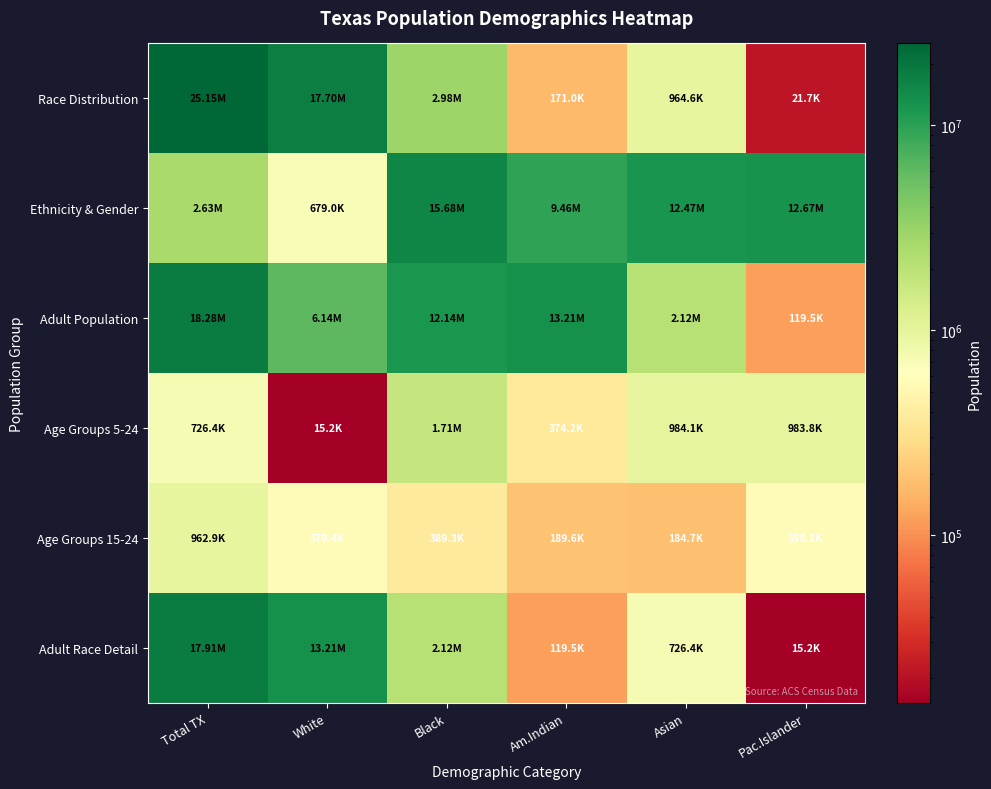

What is the spread (max minus min) of values at Pac.Islander?

12658040